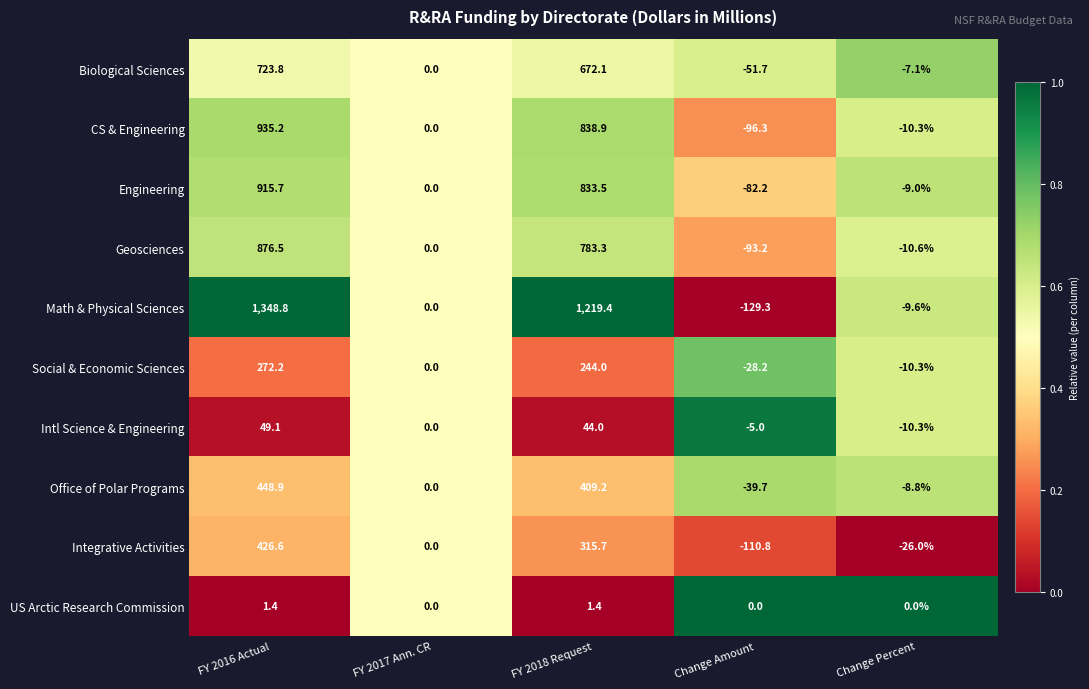

What is the total value across all series at Change Percent?

-102.0